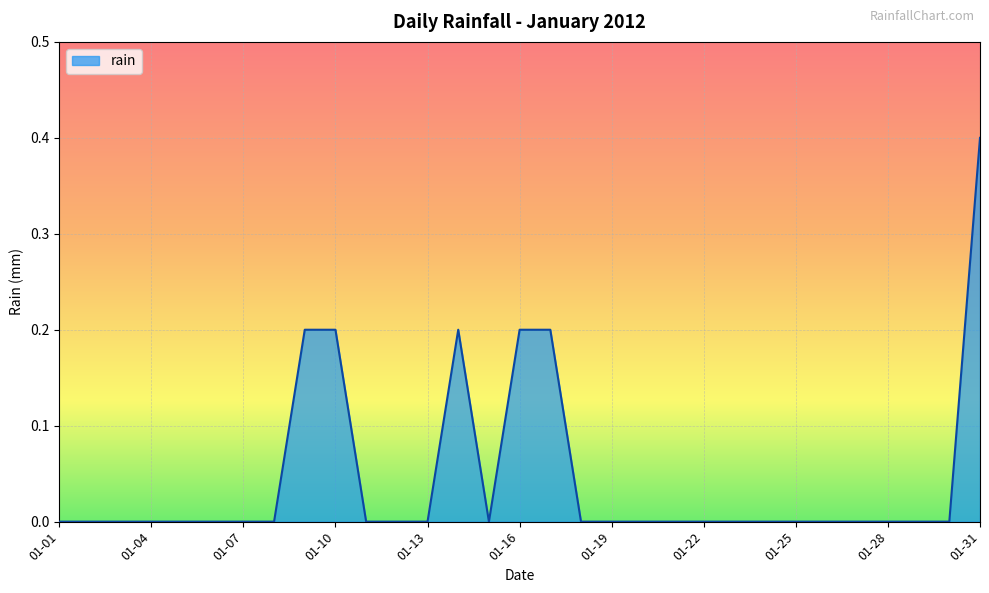

Reading left to right, what are all the values shown in this chart?

0.0	0.0	0.0	0.0	0.0	0.0	0.0	0.0	0.2	0.2	0.0	0.0	0.0	0.2	0.0	0.2	0.2	0.0	0.0	0.0	0.0	0.0	0.0	0.0	0.0	0.0	0.0	0.0	0.0	0.0	0.4